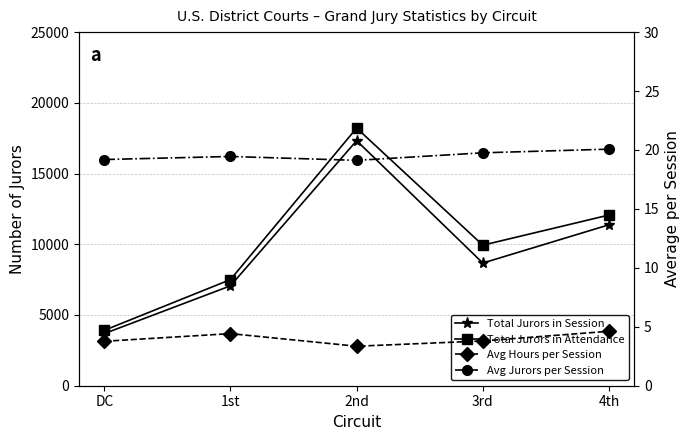

What is the sum of the Total Jurors in Session values at 1st and 3rd?

15735.0